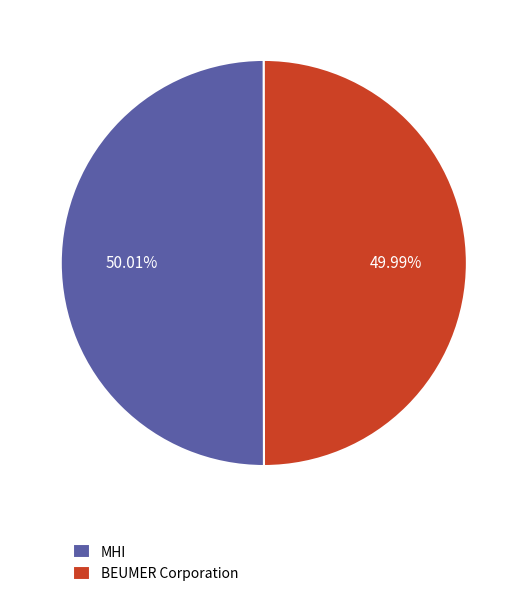

To the nearest percent, what portion does BEUMER Corporation represent?

50%